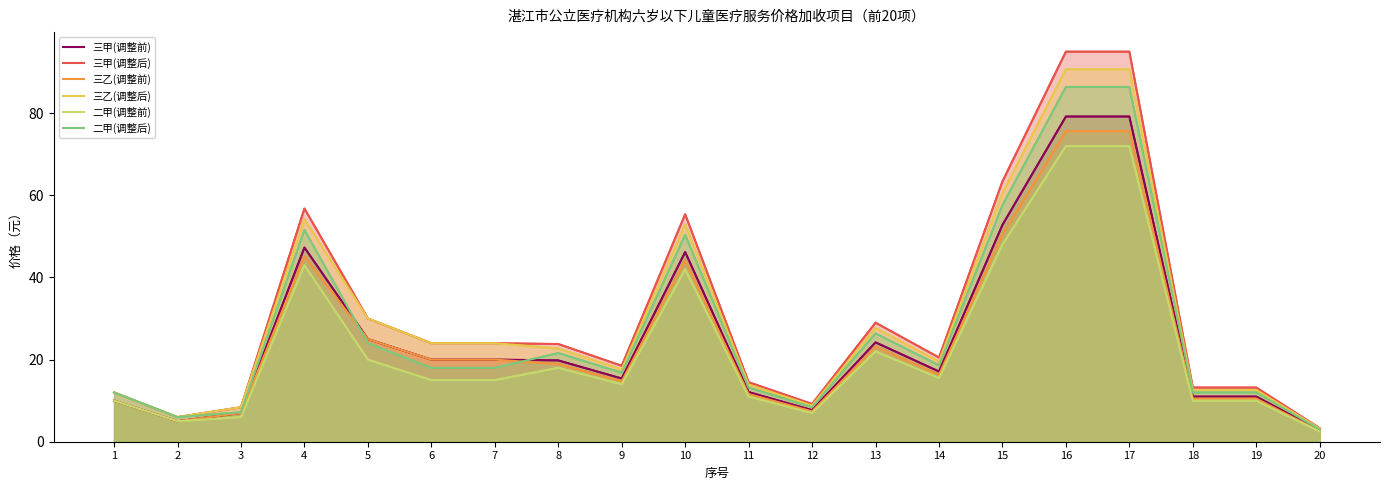

Is it true that 三甲(调整前) equals 18.9 at 10?

False